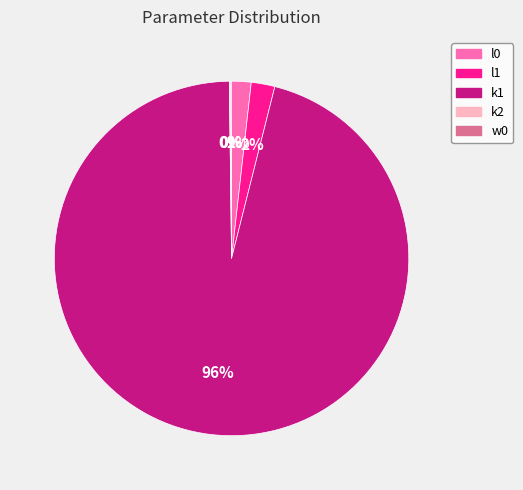

To the nearest percent, what portion does k1 represent?

96%